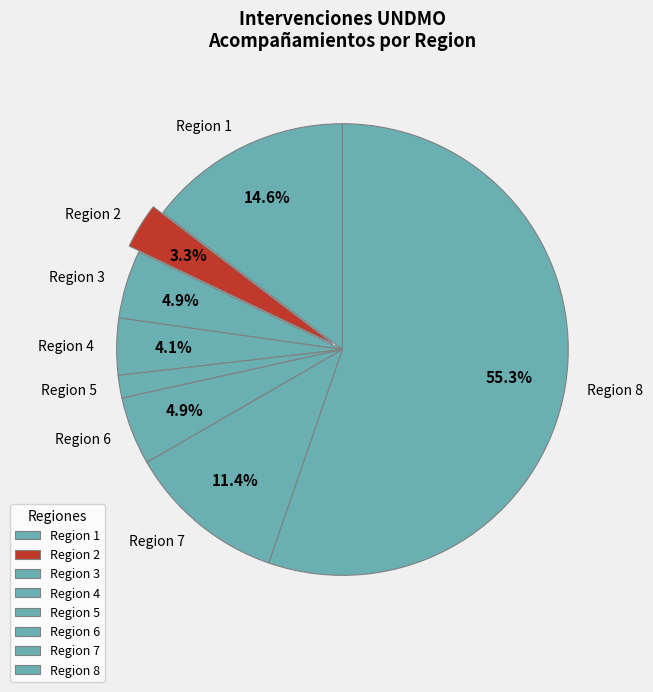

Which category has the smallest portion of the pie?

Region 5